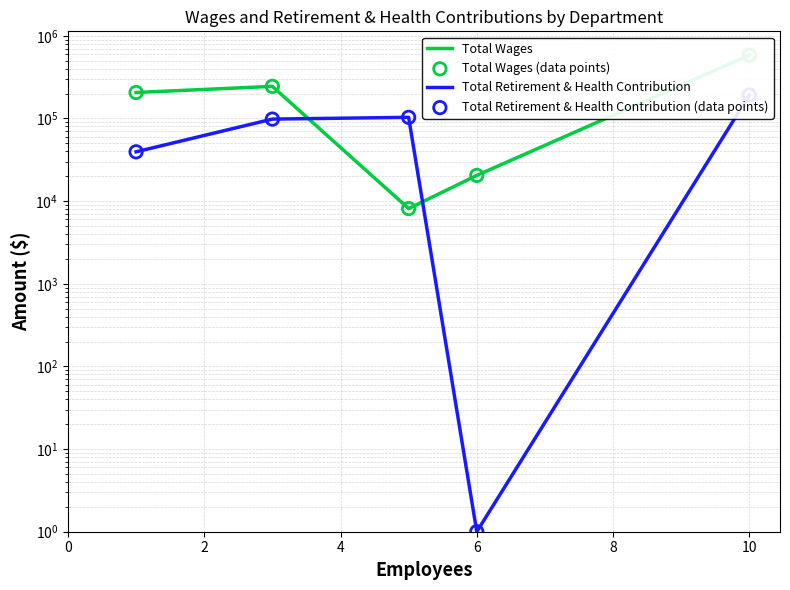

Which series contains the highest Y value?

Total Wages